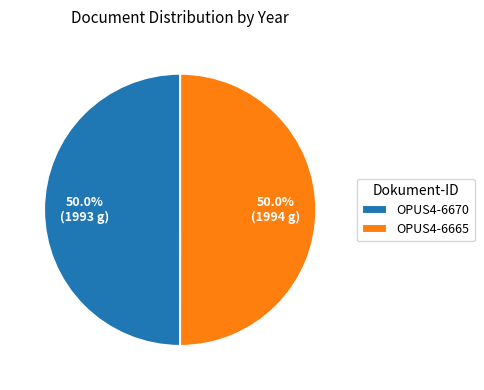

To the nearest percent, what is the average slice percentage?

50%